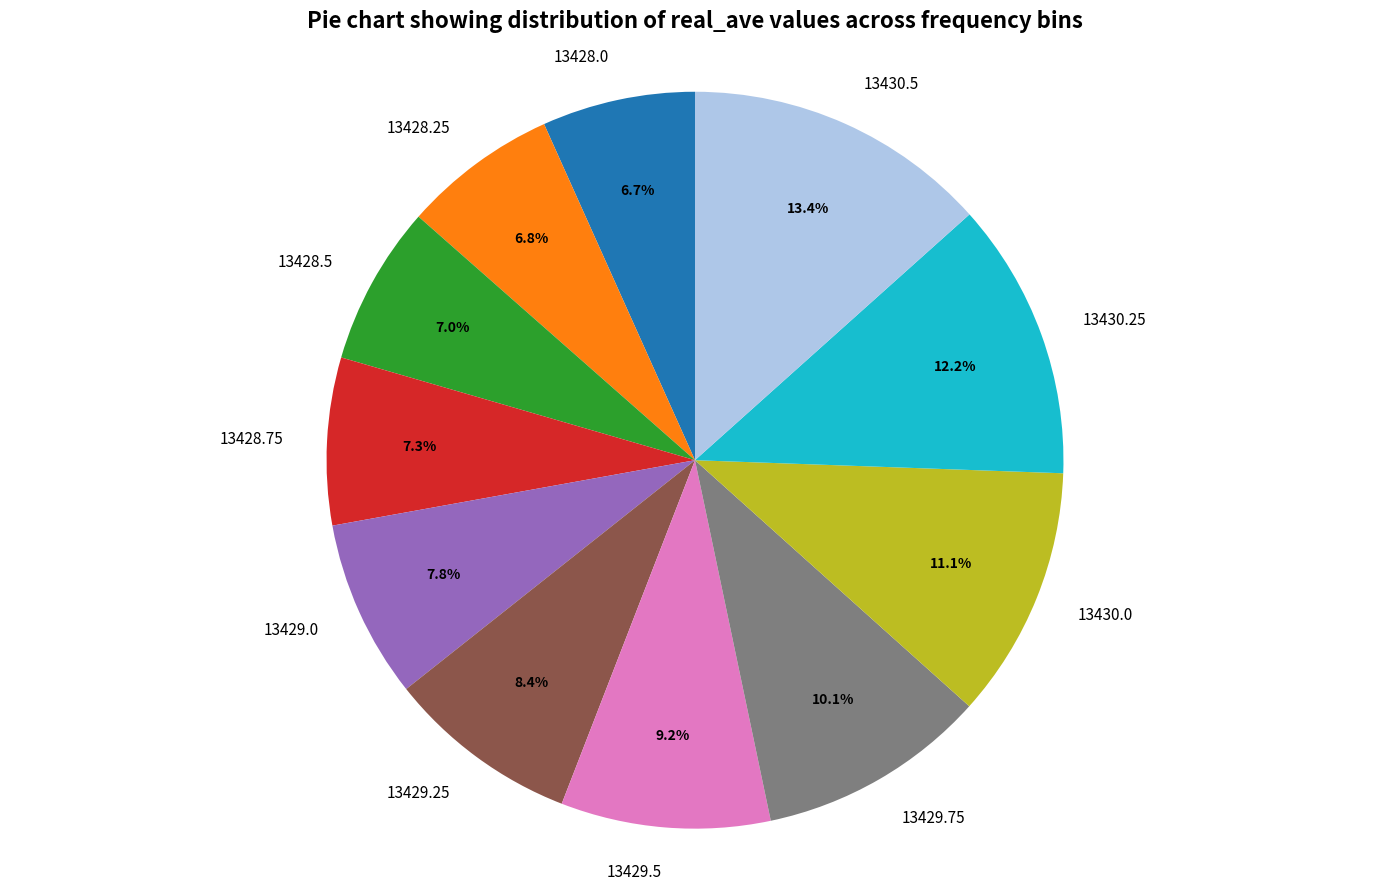

Do 13430.5 and 13430.0 together represent more than half of the pie?

No